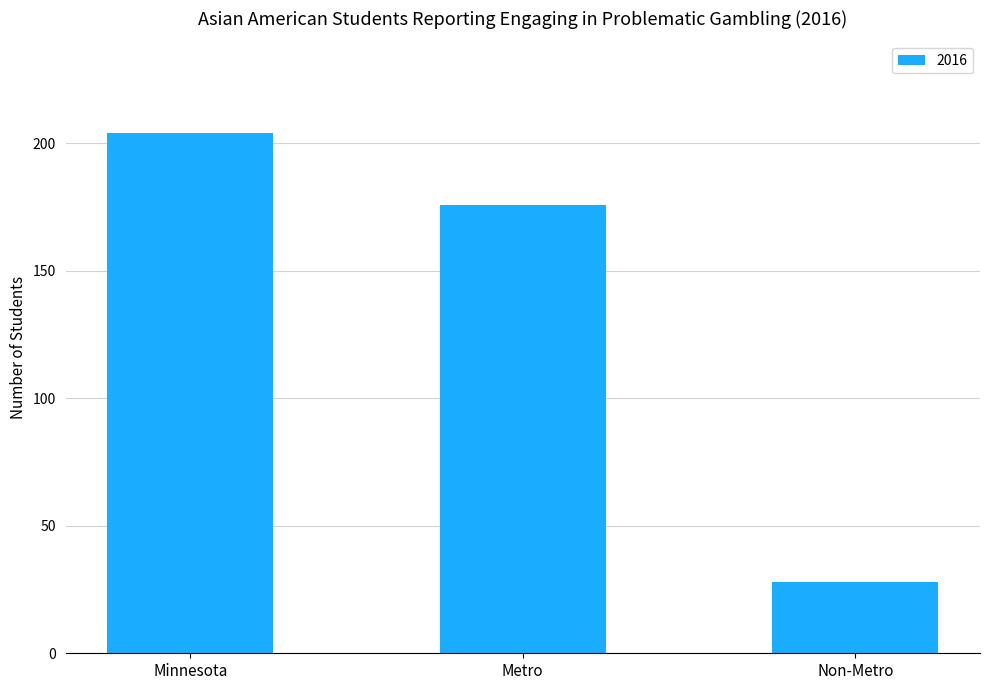

Which has a higher value, Non-Metro or Metro?

Metro